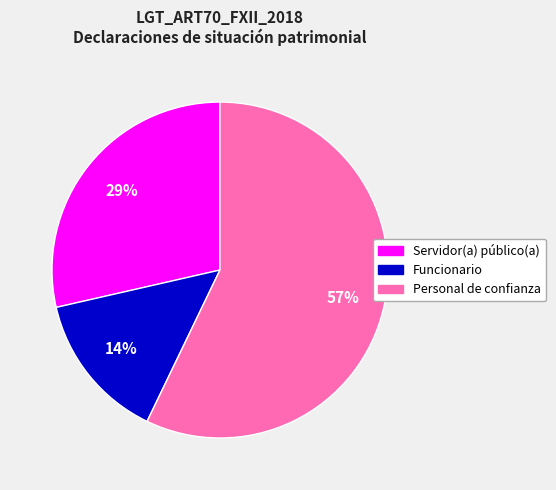

To the nearest percent, what is the difference between the Personal de confianza and Funcionario slice percentages?

43%